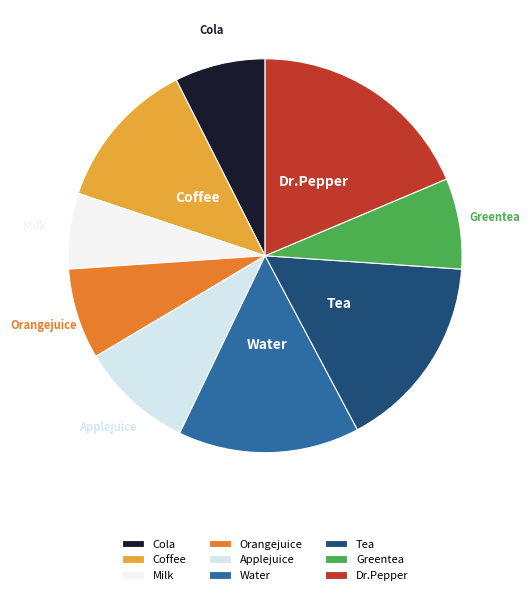

Is Milk the majority of the pie?

No